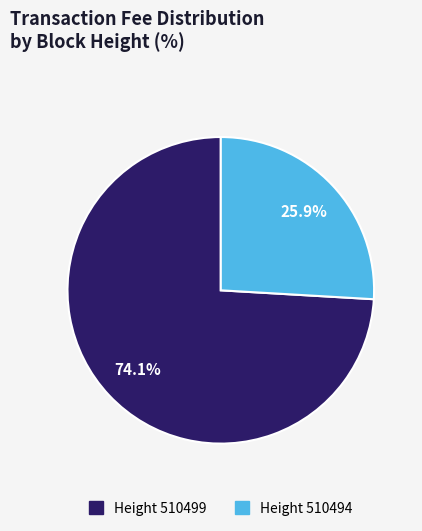

Does any single category account for the majority?

Yes